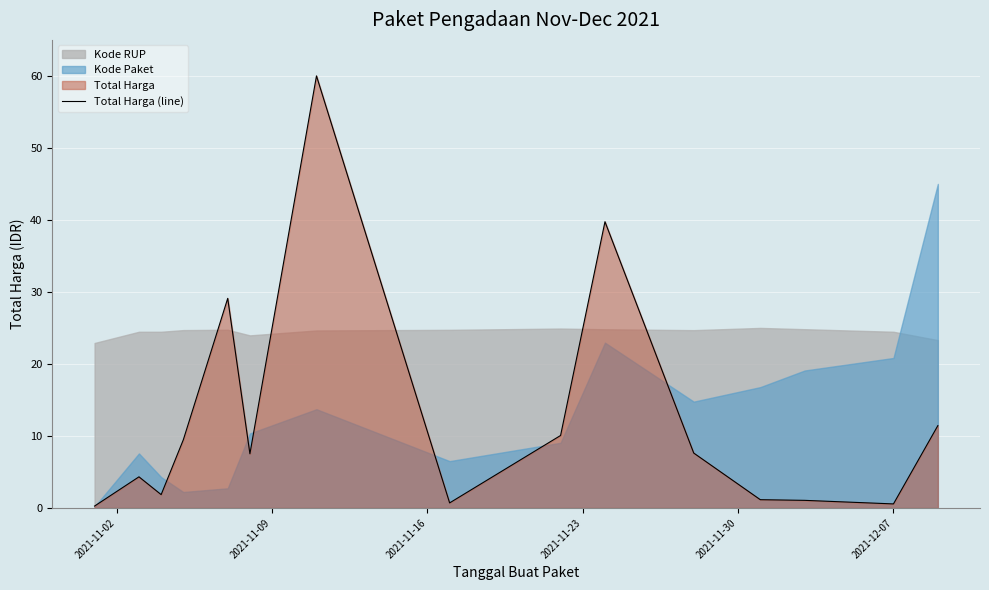

What position from the left is 2021-12-07?

6